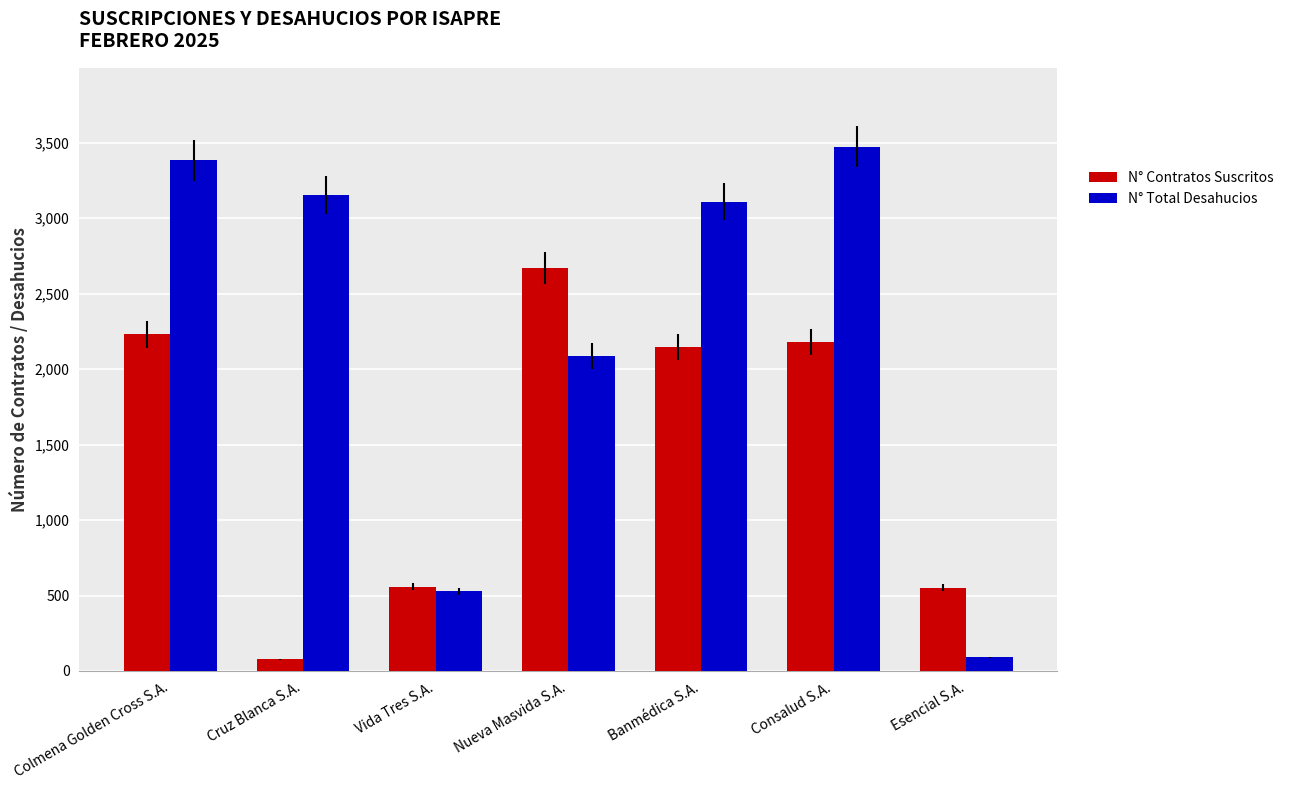

What are all the series names shown in the legend?

N° Contratos Suscritos, N° Total Desahucios